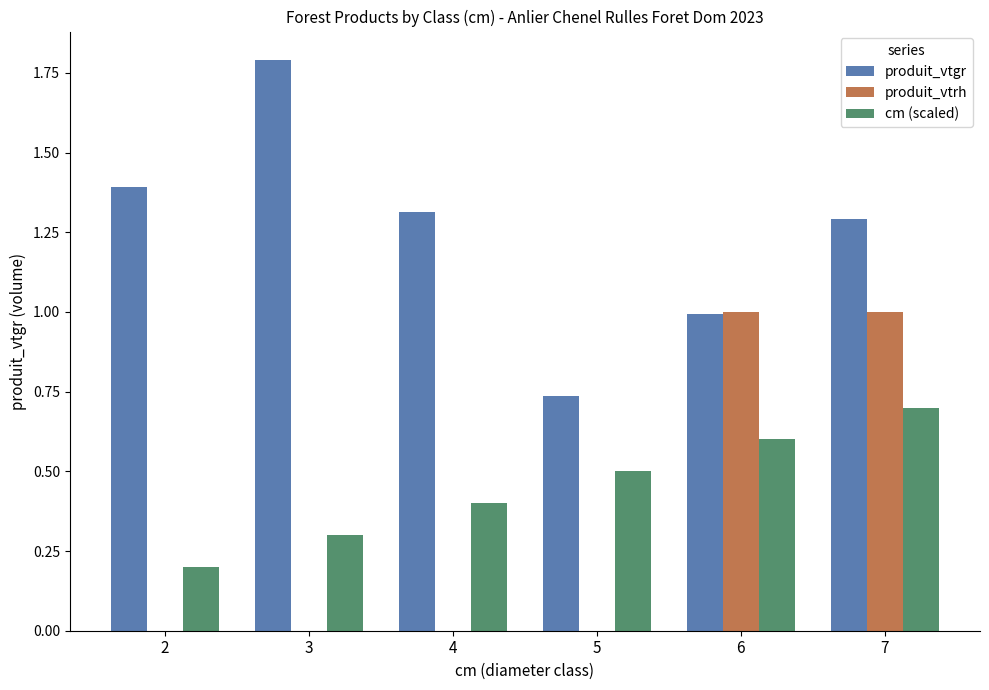

Are the bars grouped side by side (vs. stacked)?

Yes